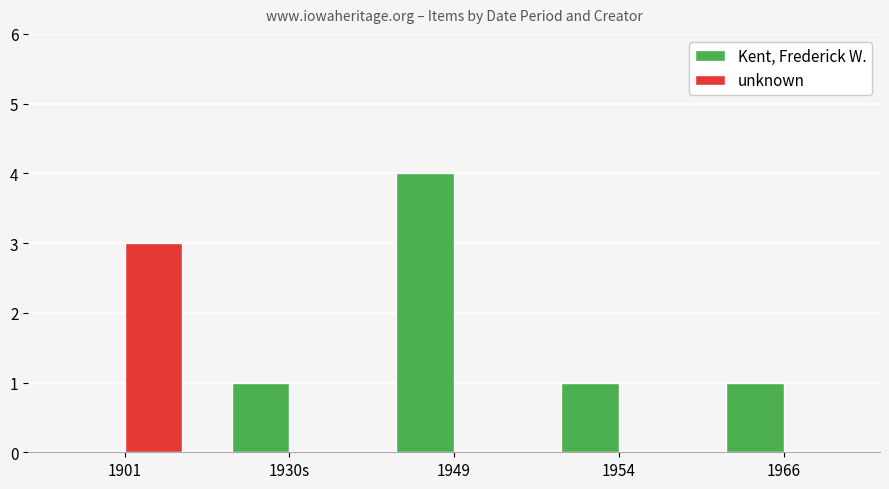

The unknown series shows -2 at 1954. True or false?

False